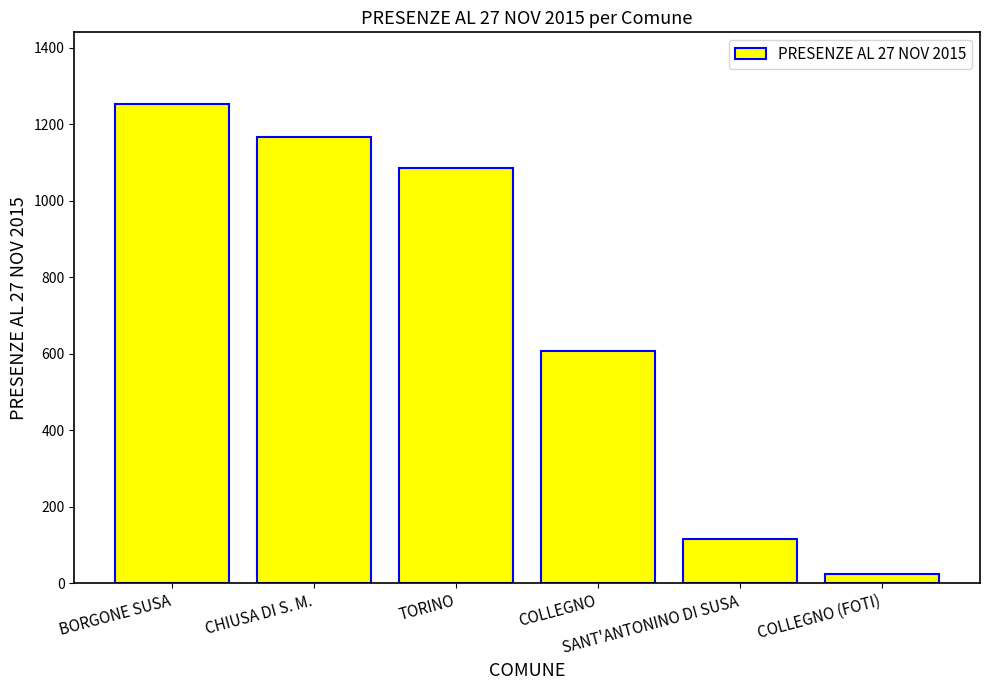

What position from the right is TORINO?

4